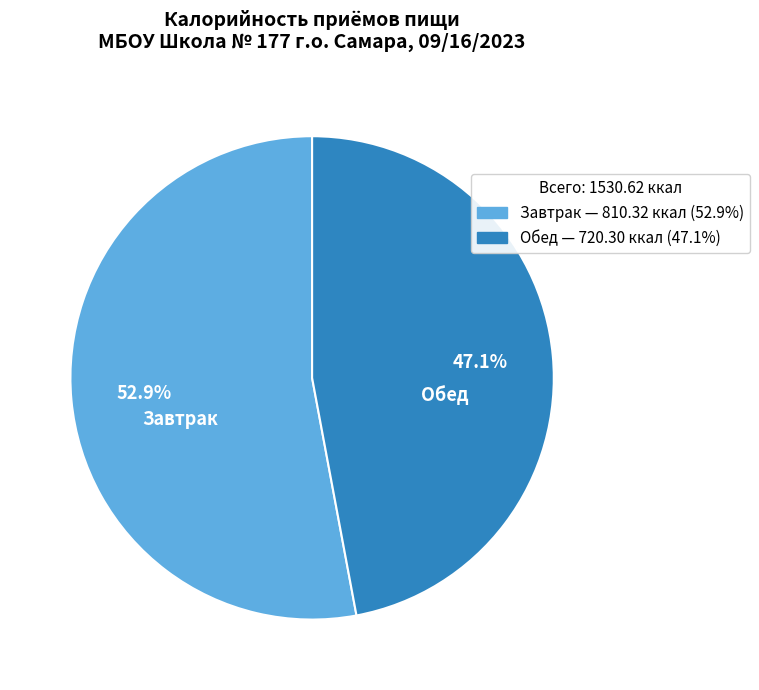

What percentage is NOT represented by Завтрак?

47.1%